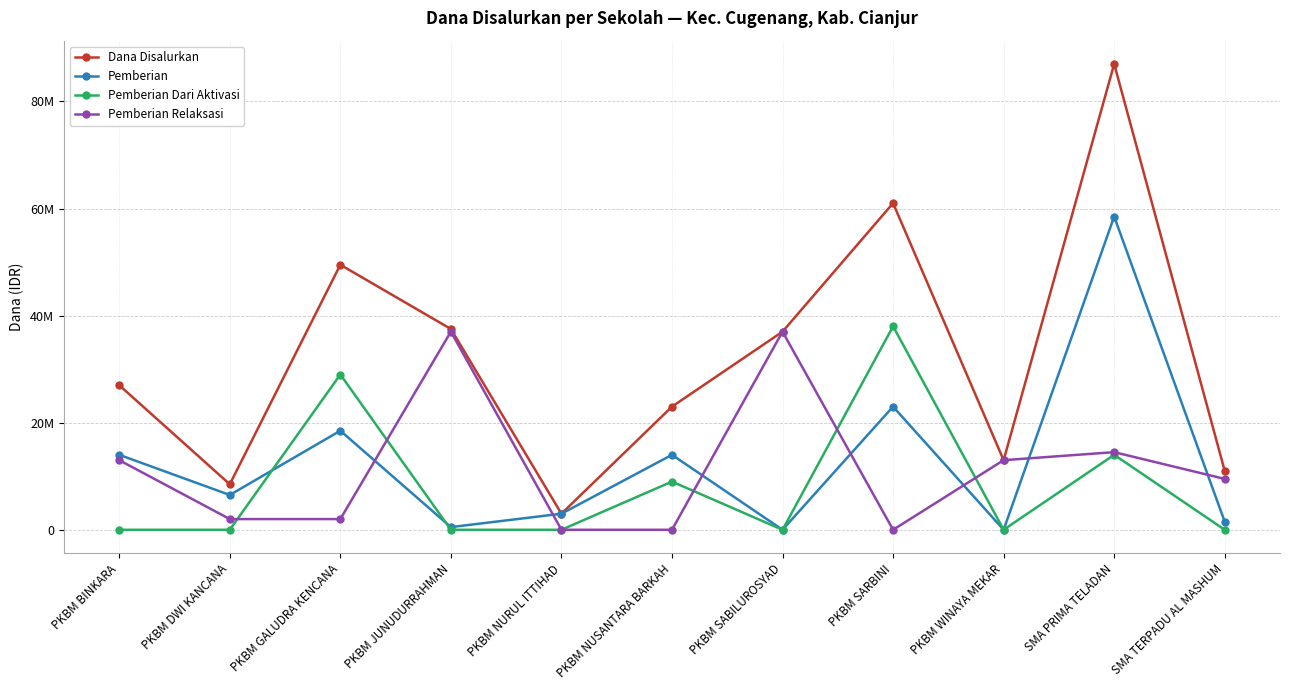

What are all the series names shown in the legend?

Dana Disalurkan, Pemberian, Pemberian Dari Aktivasi, Pemberian Relaksasi